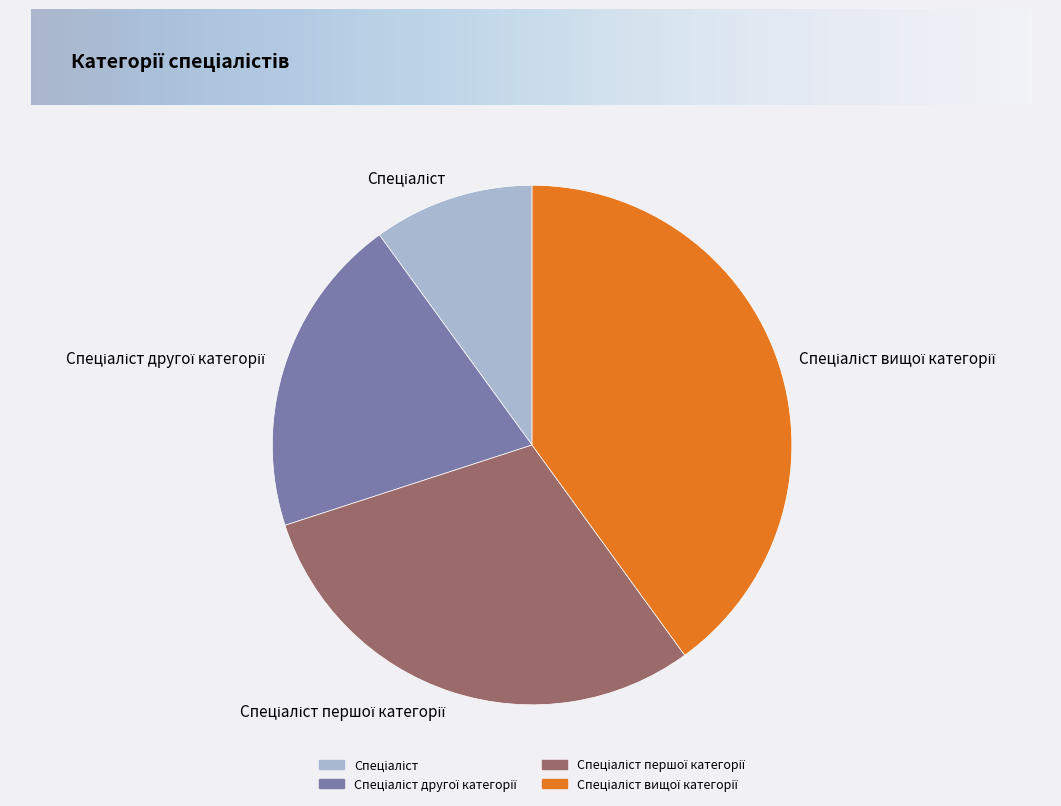

Does any single category account for the majority?

No